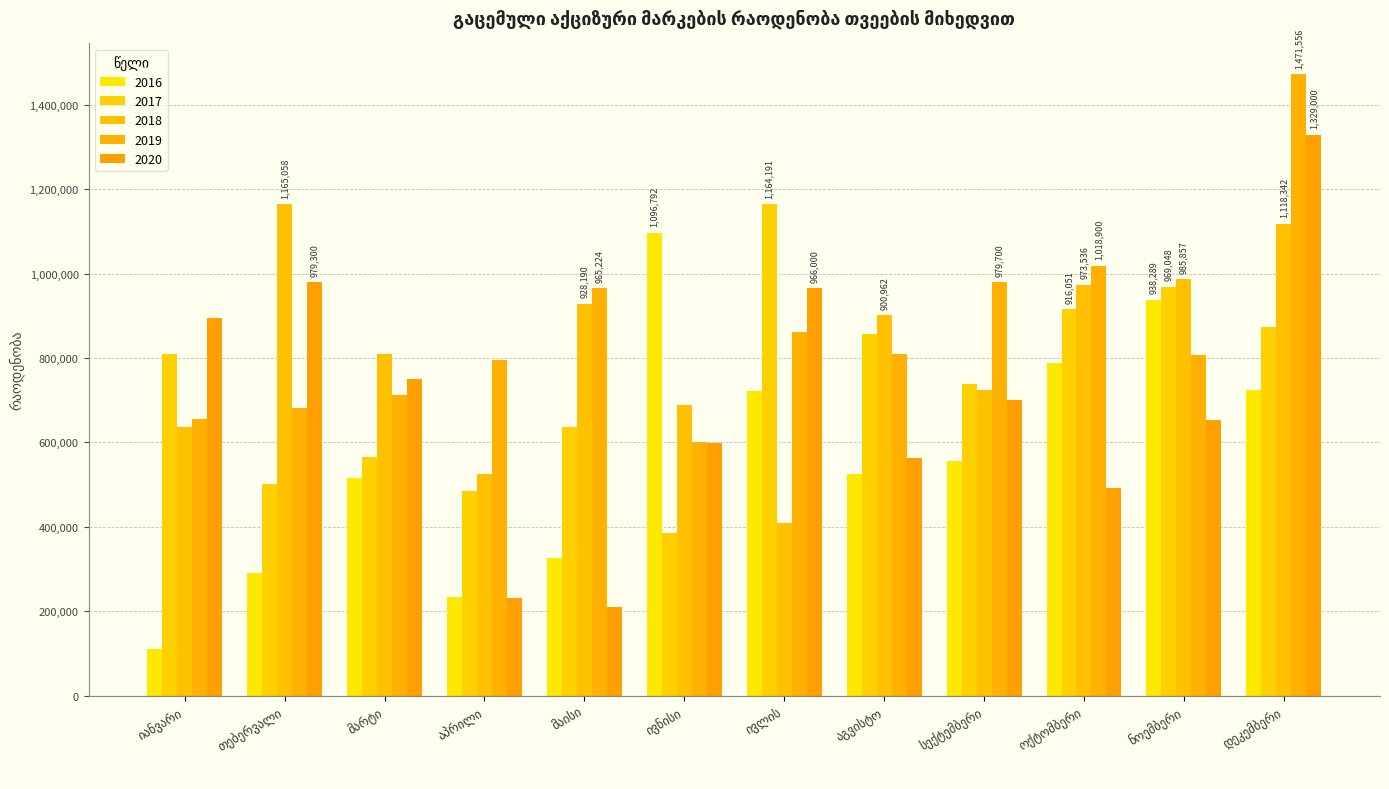

At how many categories does at least one series exceed 567130?

12